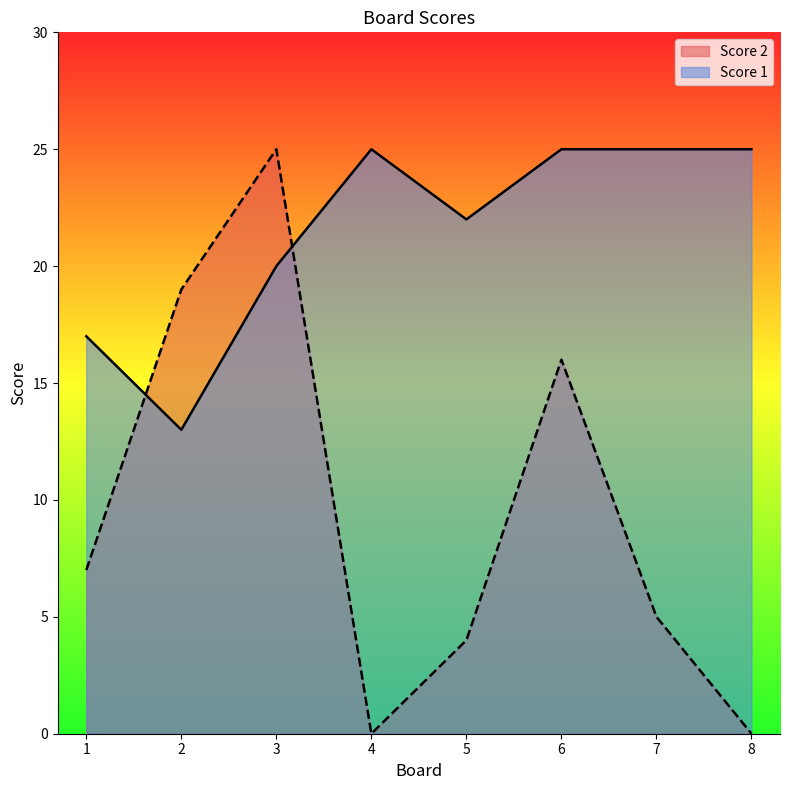

What is the difference between the maximum and second lowest values in the Score 2 series?

25